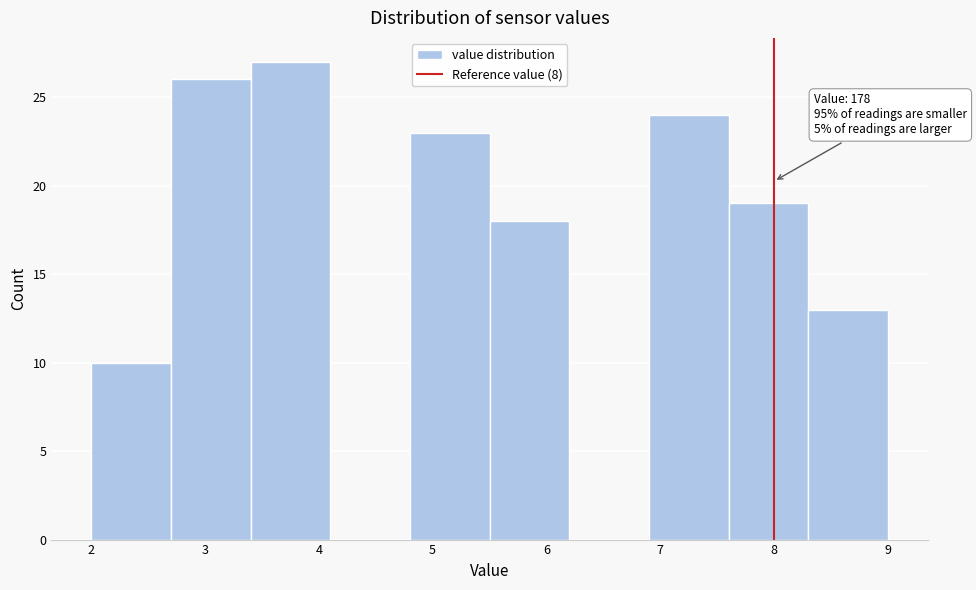

Over which range of the x-axis is the bar tallest?

3.4 to 4.1